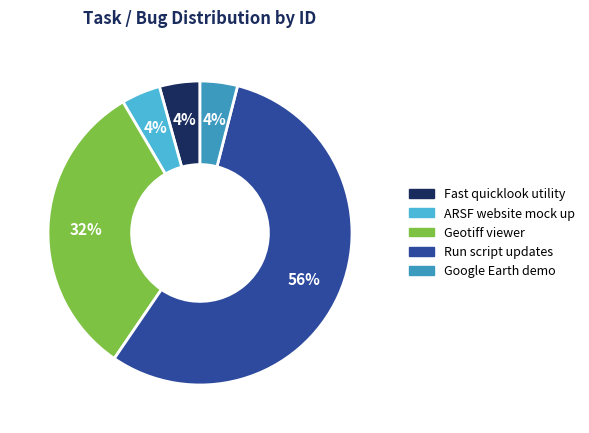

What percentage is the Fast quicklook utility slice, to the nearest percent?

4%